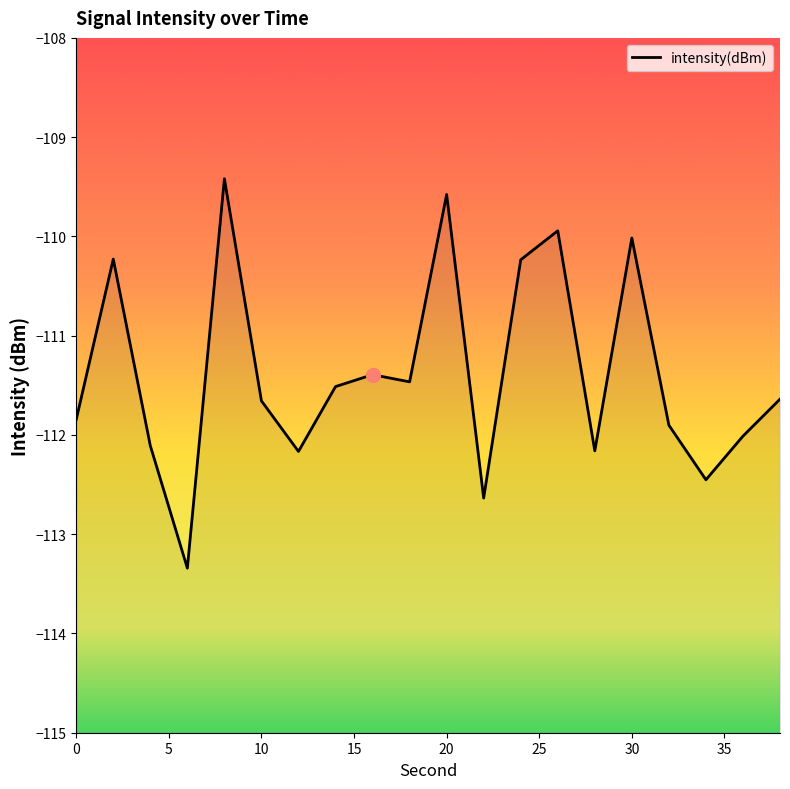

How many interior local valleys (lower than both neighbors) does the data have?

6